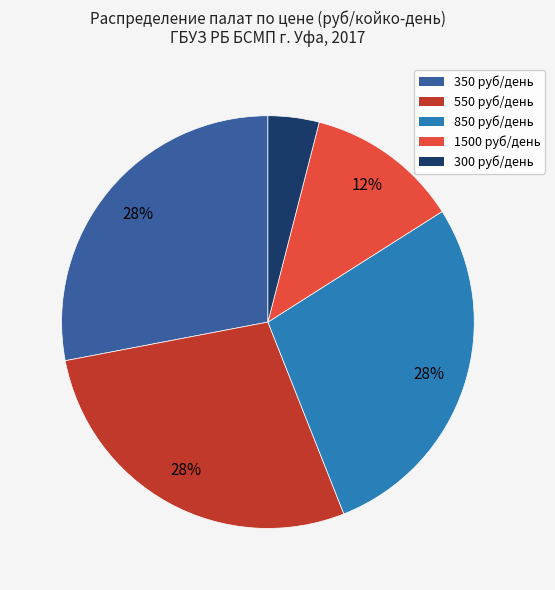

To the nearest percent, what is the difference between the 300 and 350 slice percentages?

24%